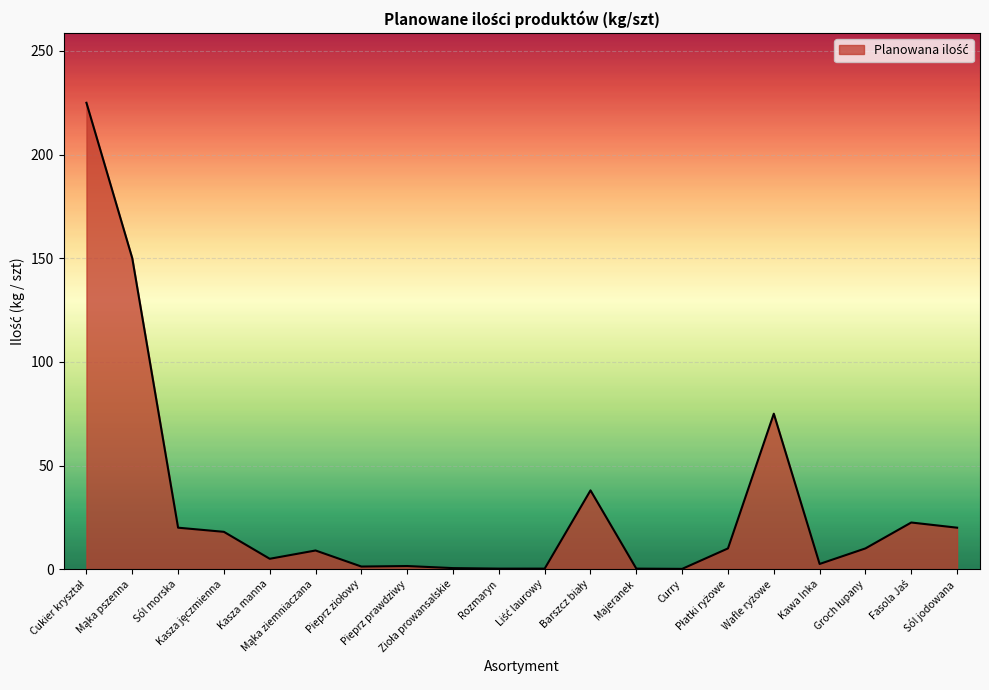

What is the difference between the maximum and minimum values?

224.9